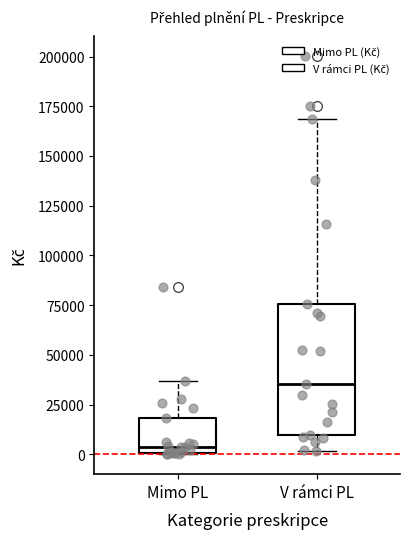

Comparing the boxes themselves (not the whiskers), which one is the tallest?

V rámci PL